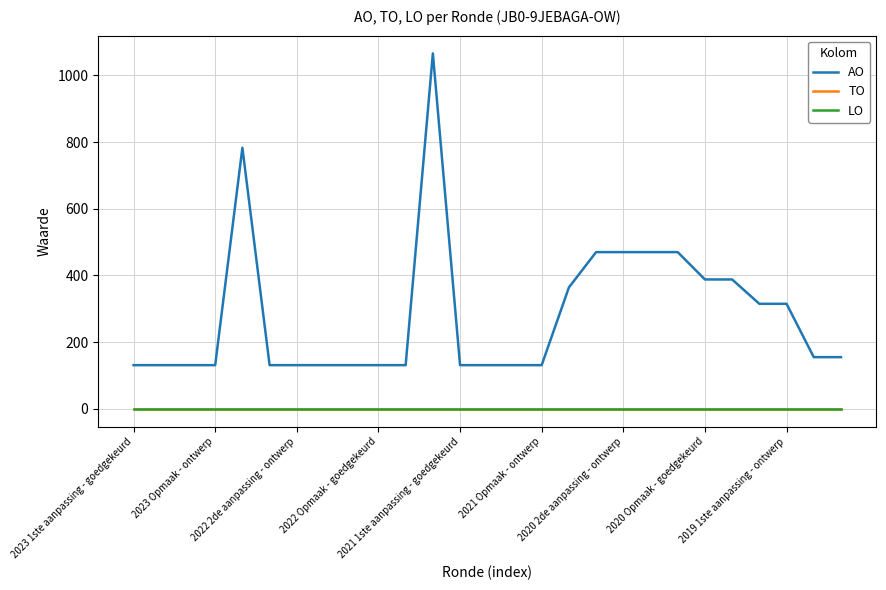

Does the chart have visible grid lines?

Yes